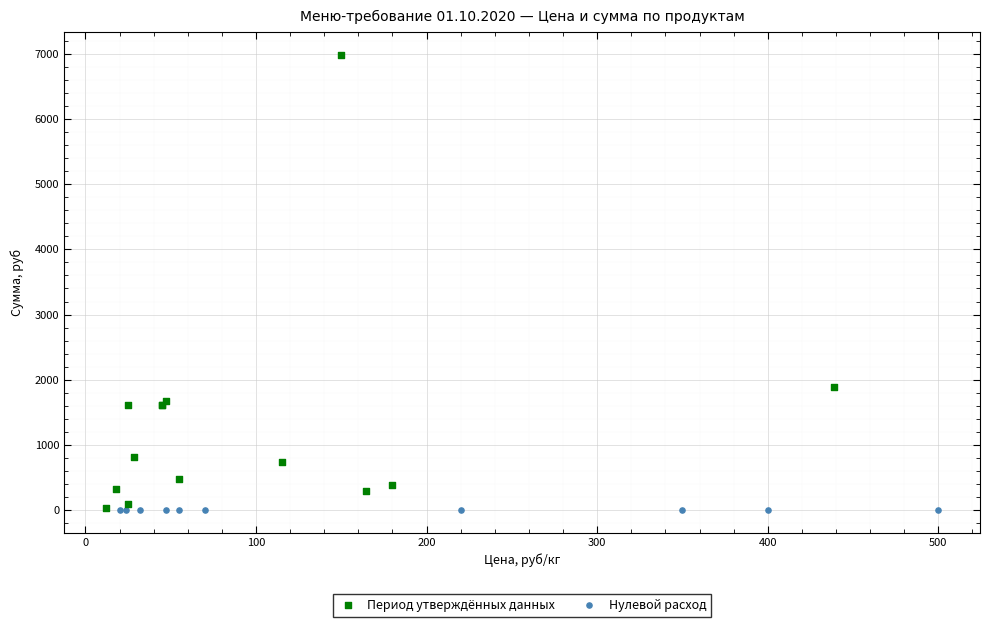

Which series contains the highest Y value?

Период утверждённых данных